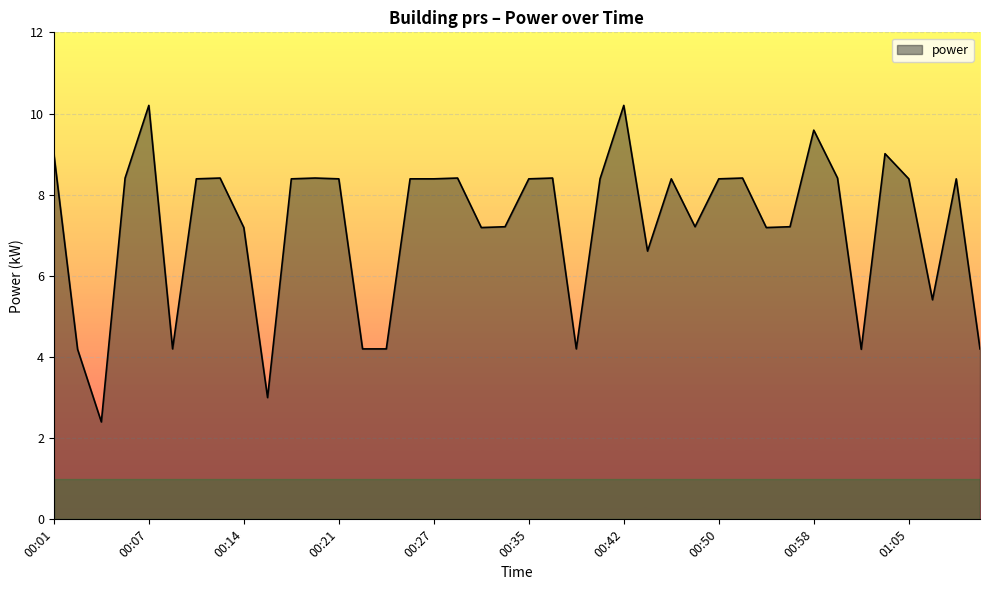

What is the maximum value shown in the chart?

10.2